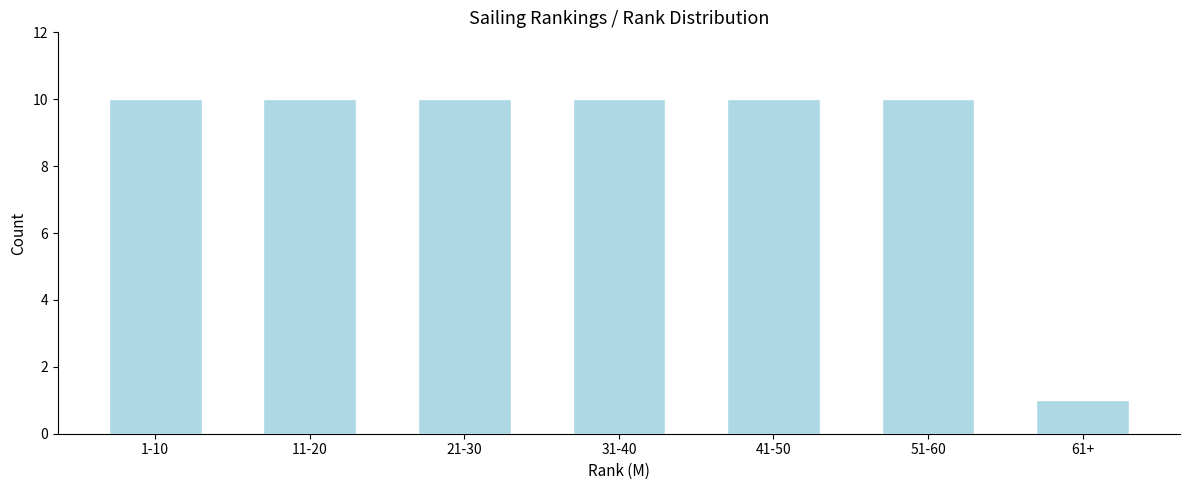

Reading right to left, extract all data points from this chart.

1	10	10	10	10	10	10